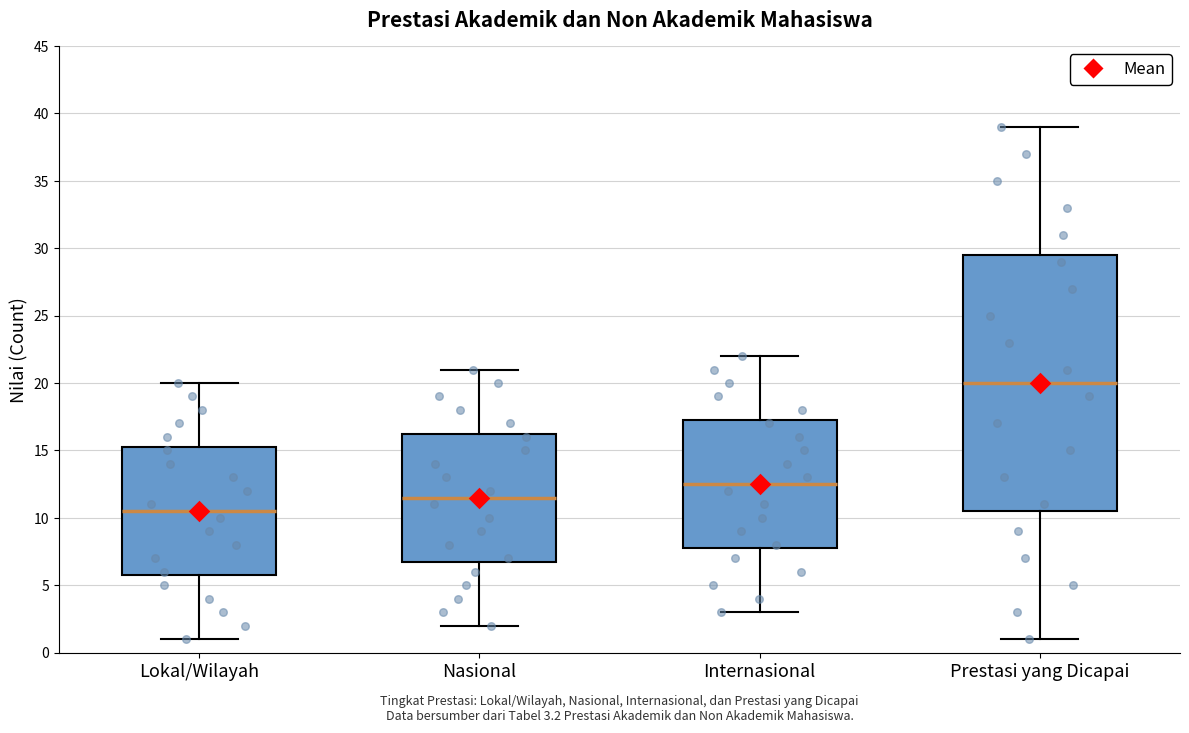

Which box's median line is the highest?

Prestasi yang Dicapai